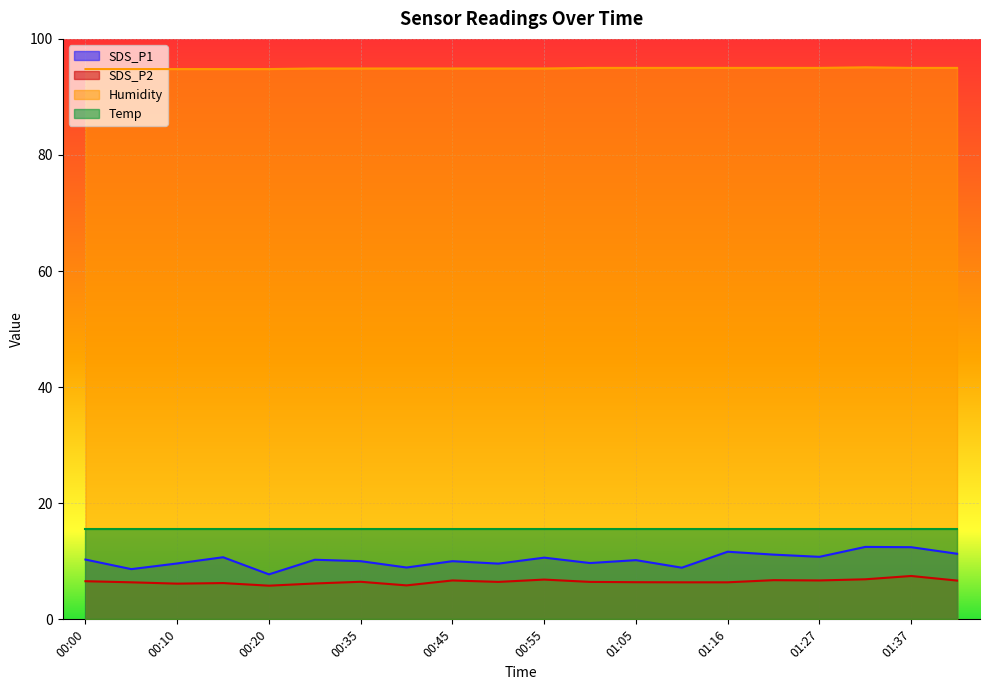

What is the difference between the second highest and second lowest values in the Humidity series?

0.2